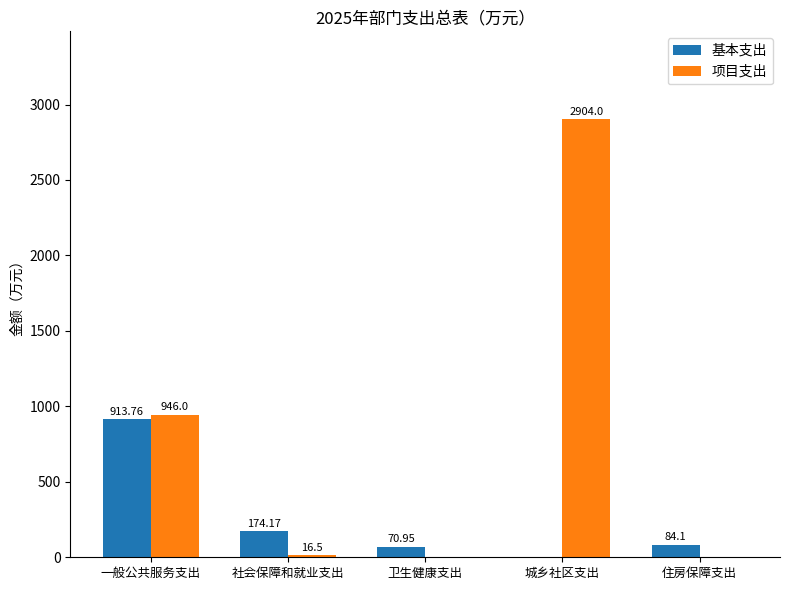

Which series has the largest total across all categories?

项目支出